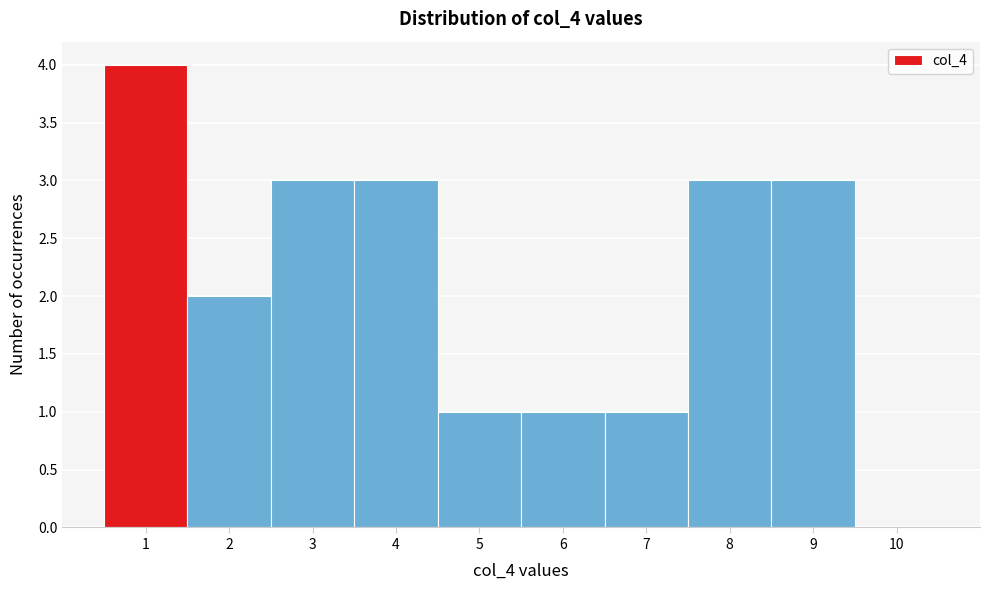

How tall is the bar that spans 3.5 to 4.5 on the x-axis? The values are not printed on the chart, so give them approximately, as read against the axis.

3